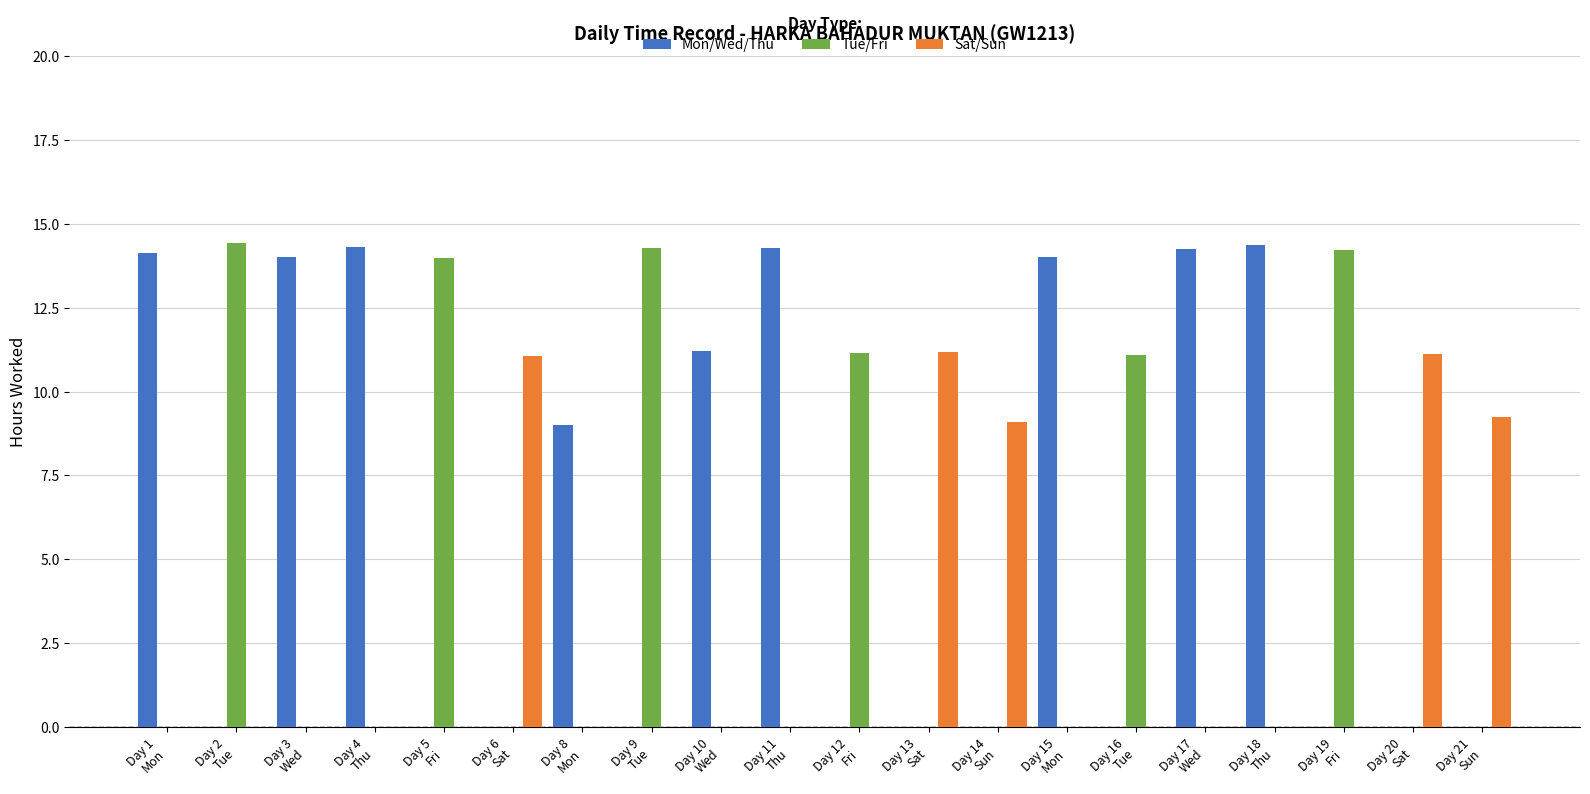

Which series has the largest total across all categories?

Mon/Wed/Thu